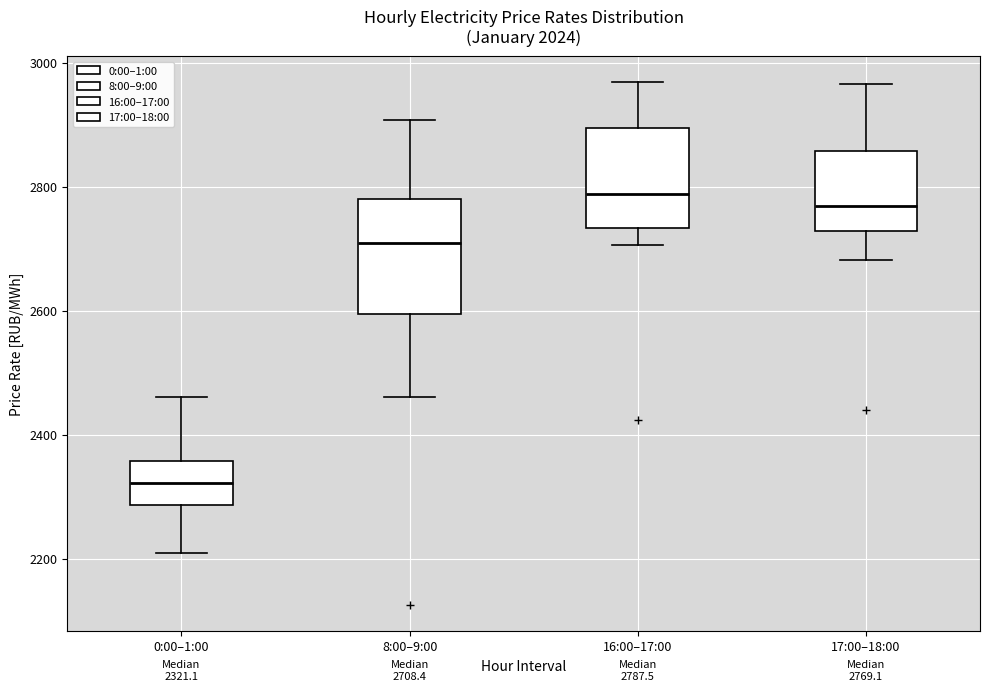

Comparing the boxes themselves (not the whiskers), which one is the tallest?

8:00–9:00